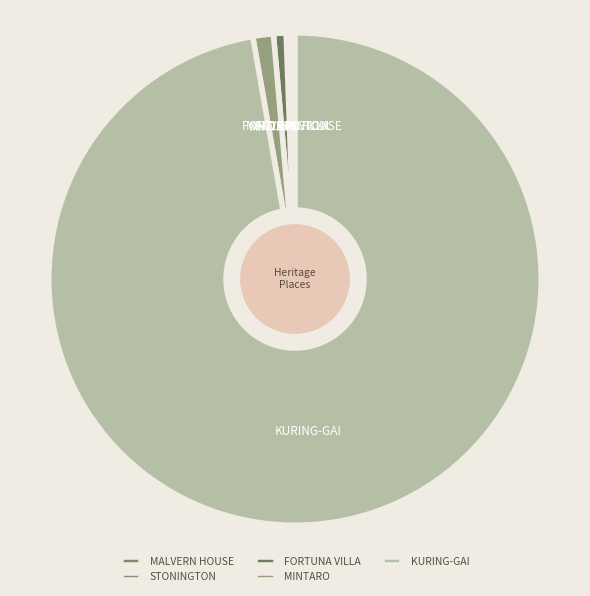

Which category has the biggest portion of the pie?

KURING-GAI